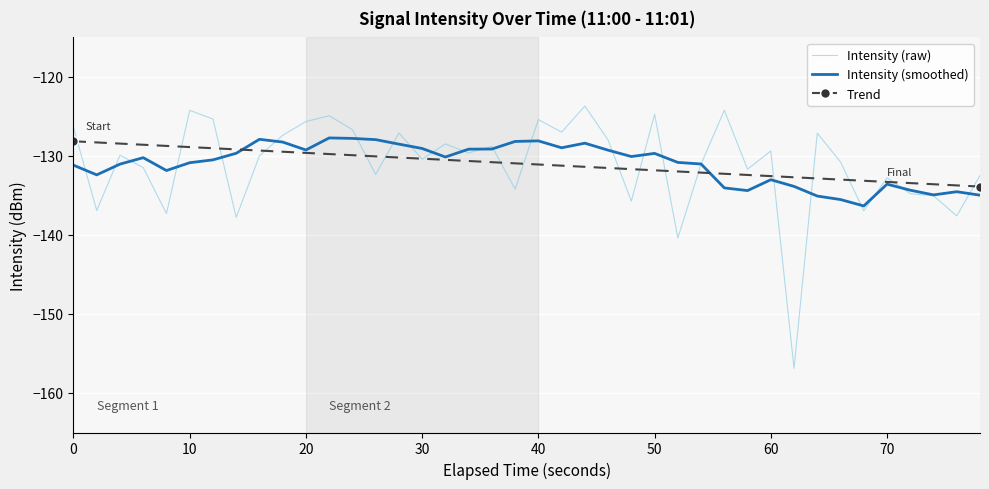

How many series are shown in this chart?

3